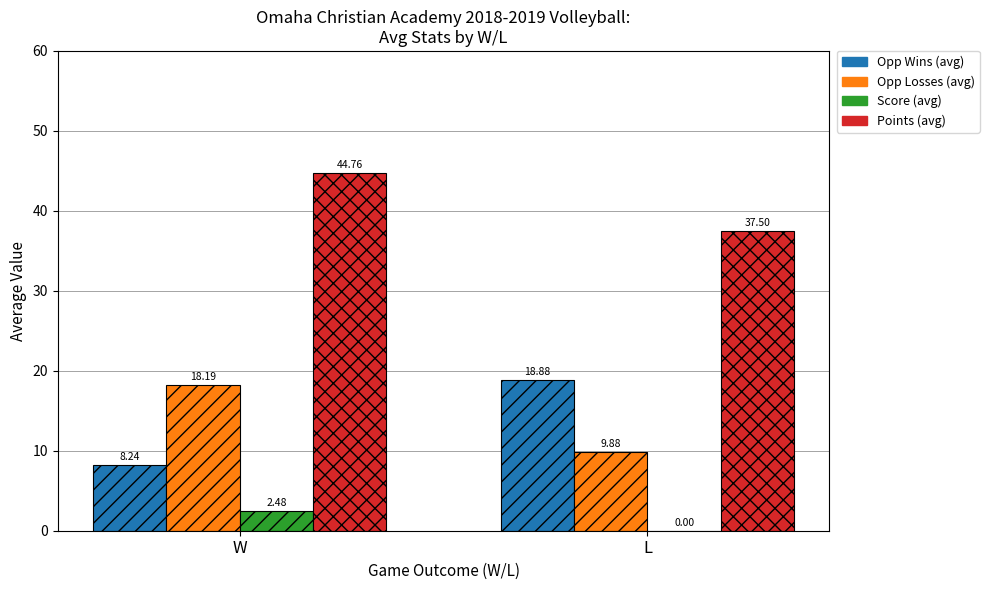

How many data points does each series have?

2